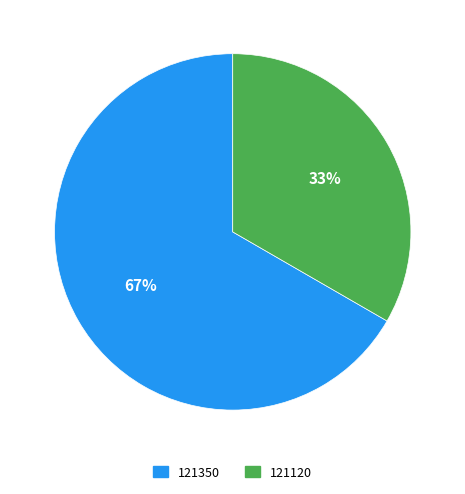

Combined, do 121350 and 121120 account for over 50%?

Yes